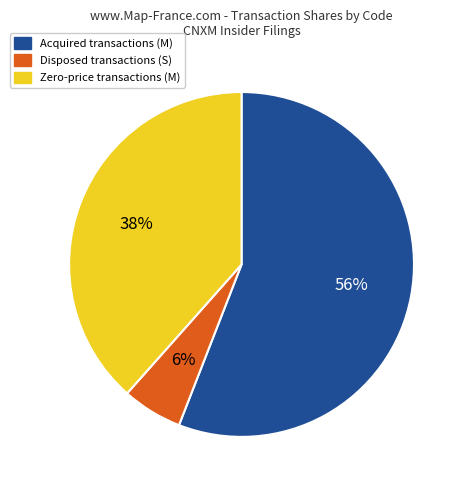

To the nearest percent, what is the average slice percentage?

33%